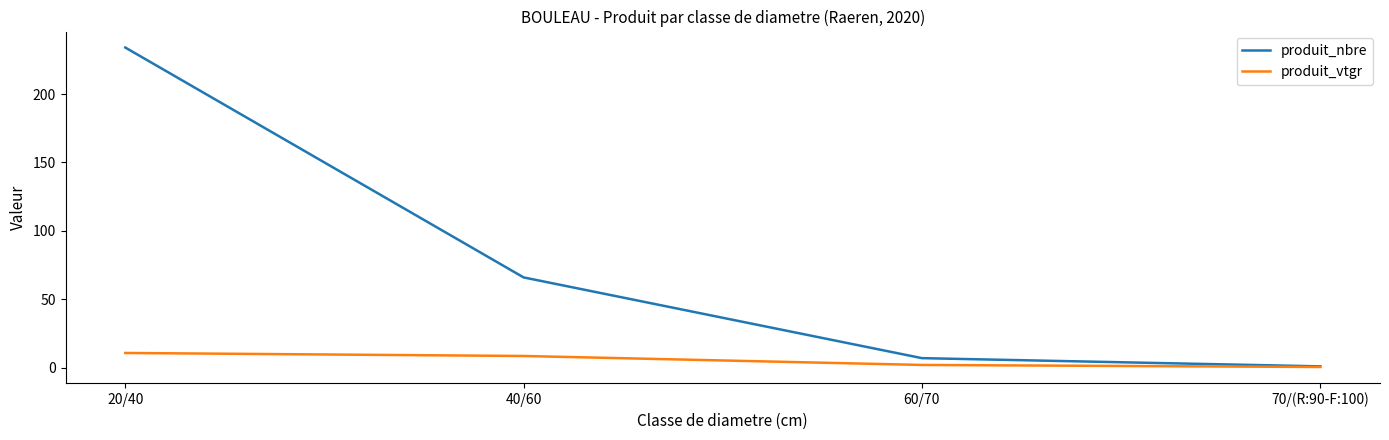

What is the difference between the highest and lowest values at 40/60?

57.4